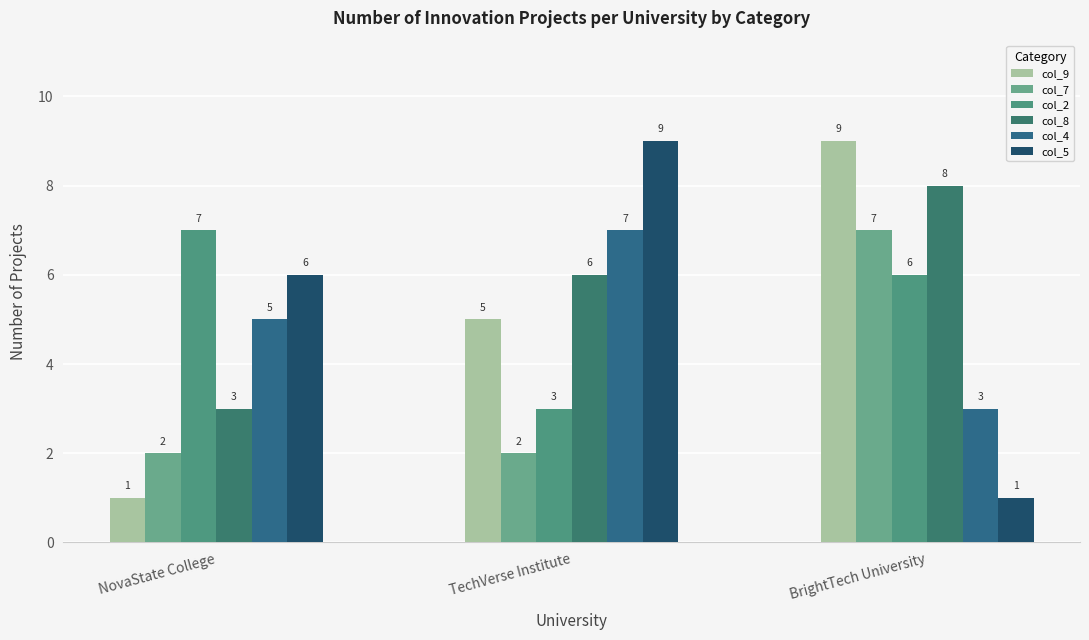

Is the value of col_9 at TechVerse Institute greater than the value of col_4 at BrightTech University?

Yes